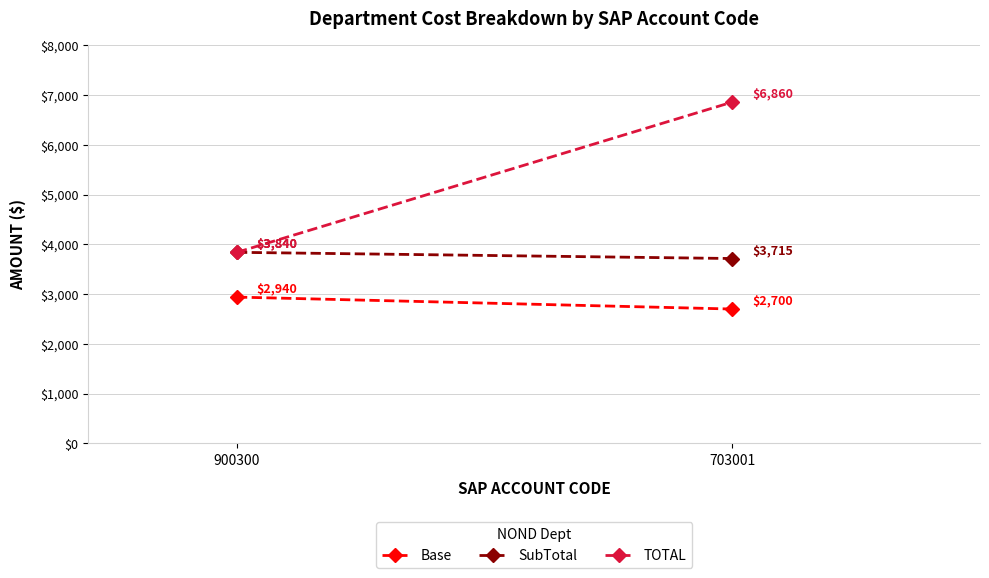

Between 900300 and 703001, which series saw the biggest shift?

TOTAL